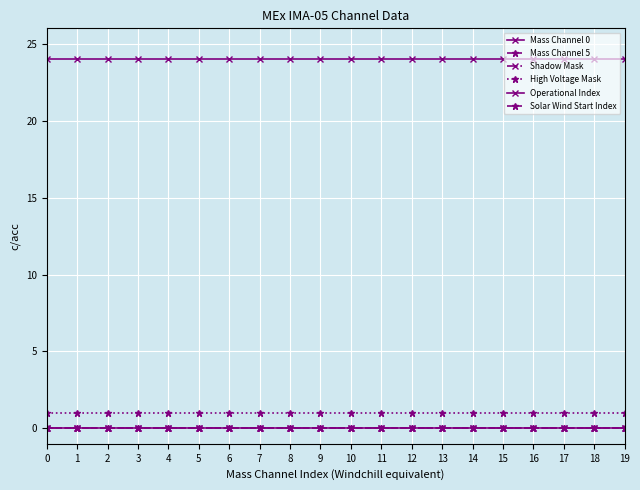

Is this an area chart (filled region under the line)?

No